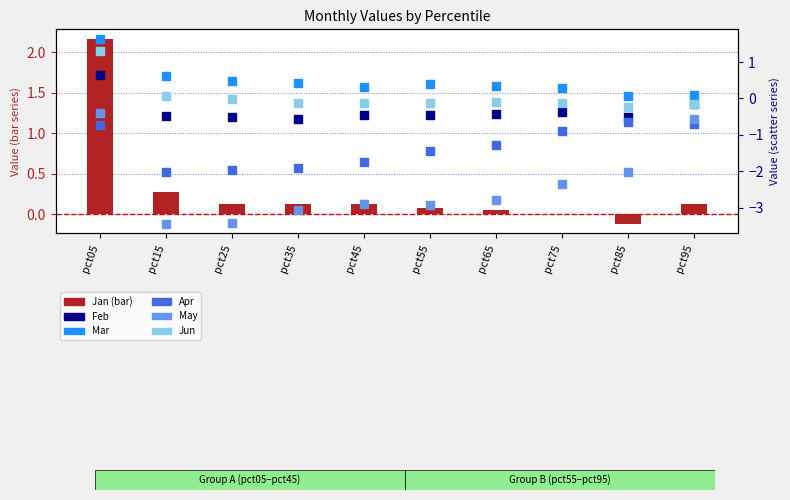

Is the value of Feb at pct65 greater than the value of Jun at pct15?

No